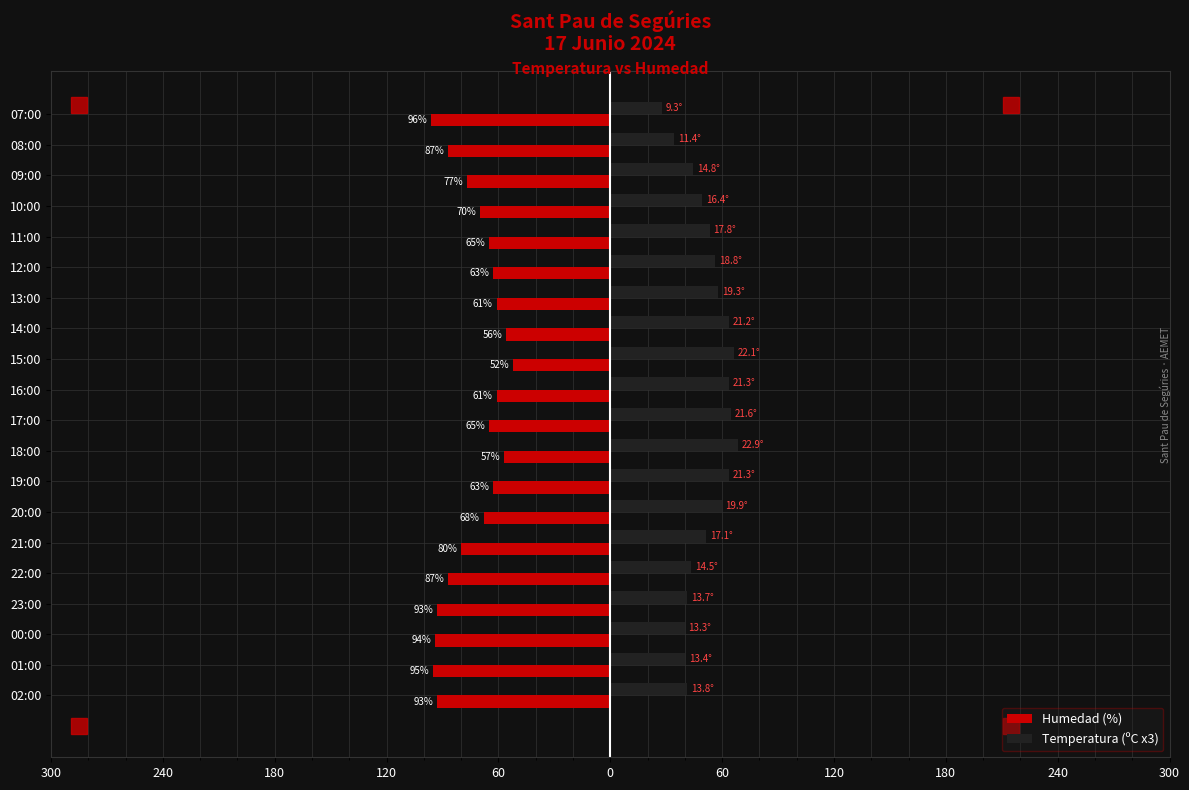

What are all the series names shown in the legend?

Humedad (%), Temperatura (ºC x3)